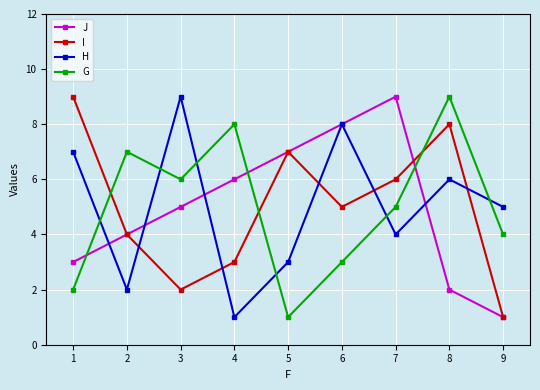

Between which two adjacent categories do G and I first intersect?

1 and 2